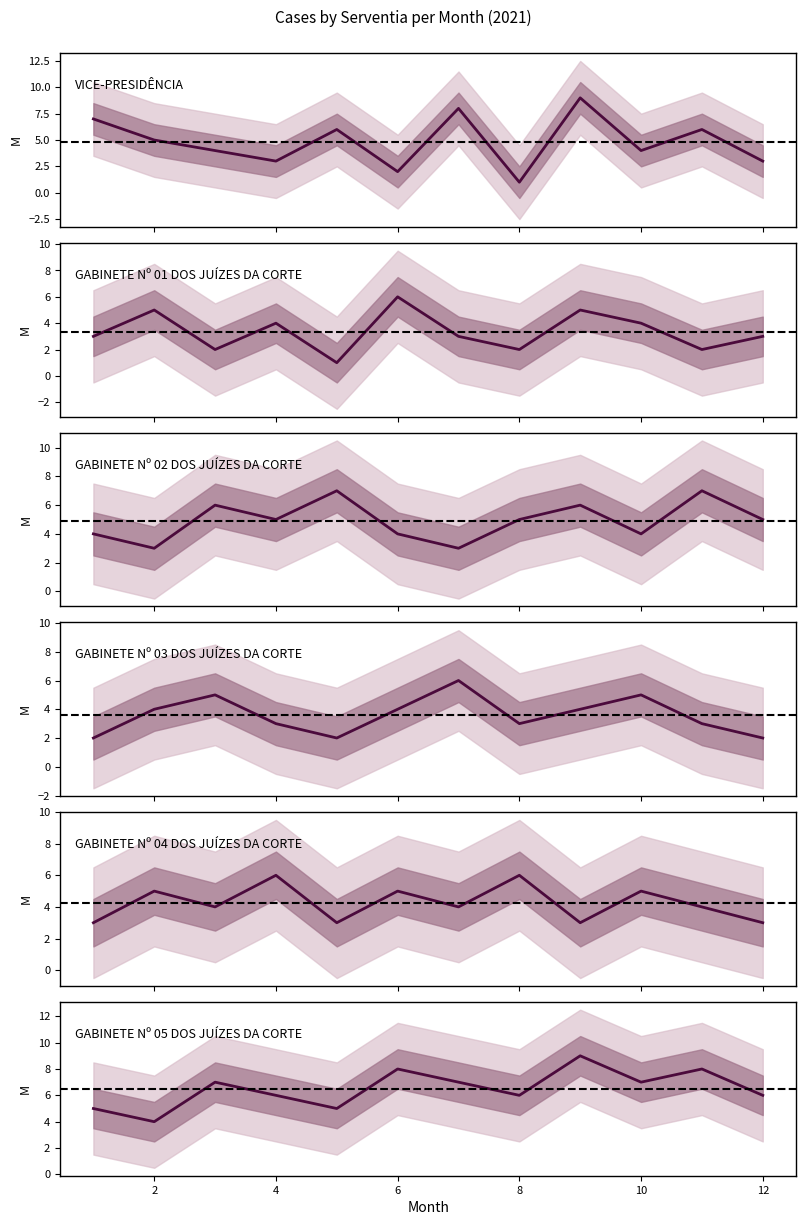

How many data points does each series have?

12